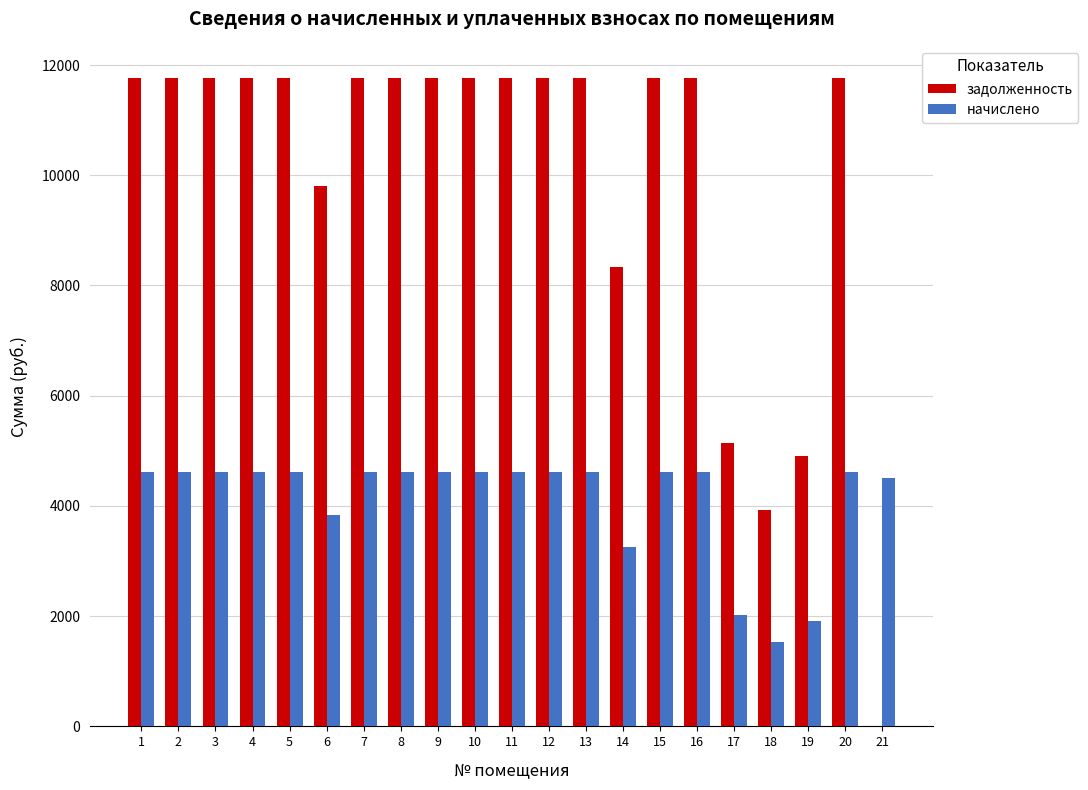

Which series has the largest total across all categories?

задолженность